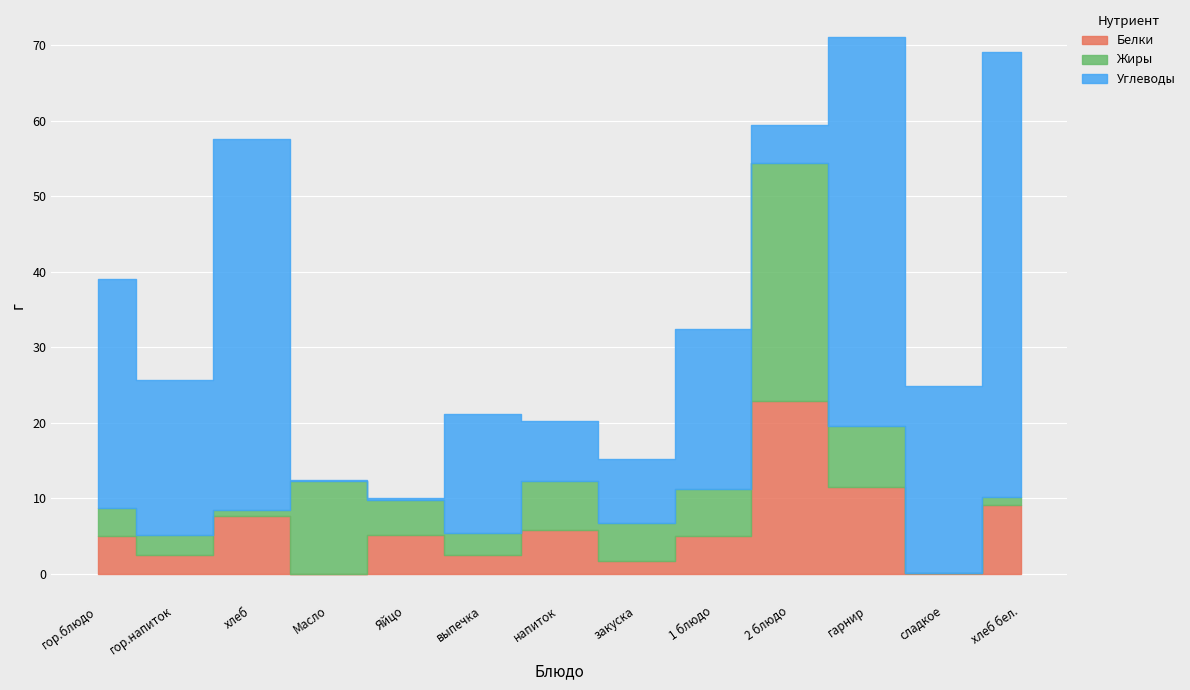

What value does the Жиры series have at Яйцо?

4.6